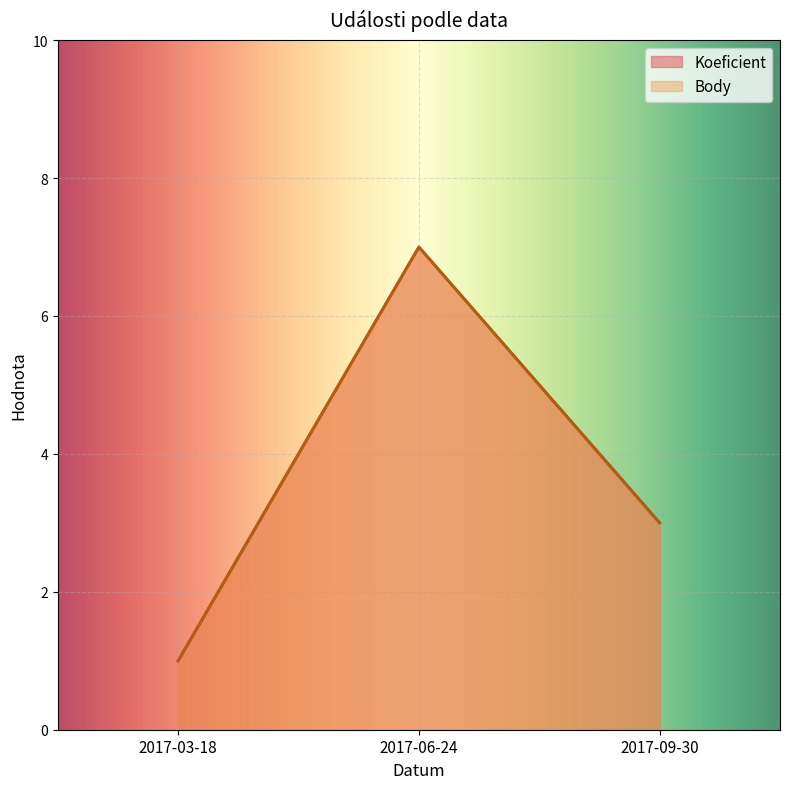

What is the label of the 1st point from the left?

2017-03-18